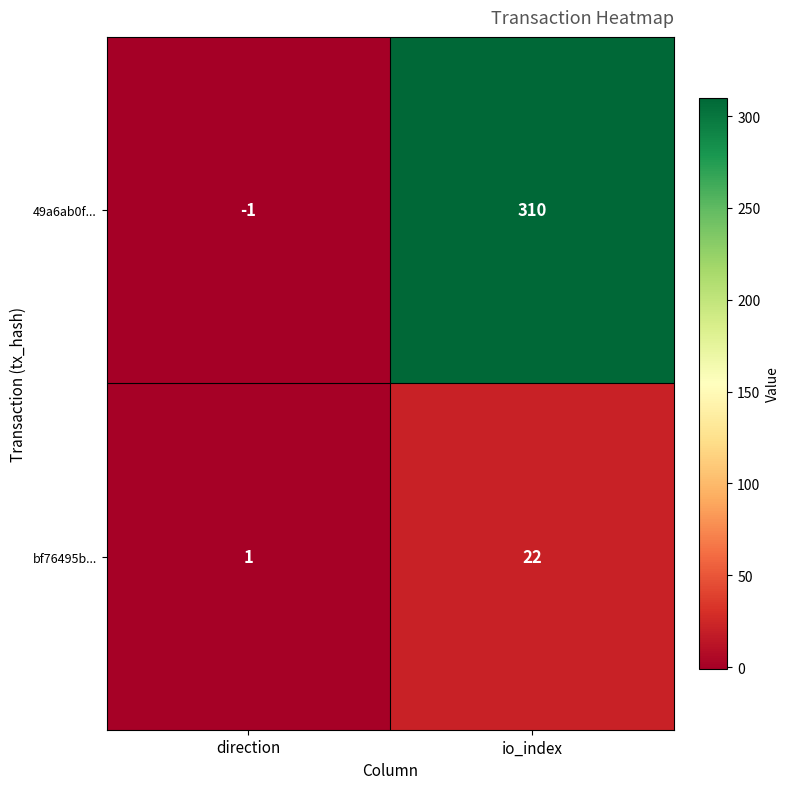

Rank the series by their average value, from highest to lowest.

49a6ab0f..., bf76495b...